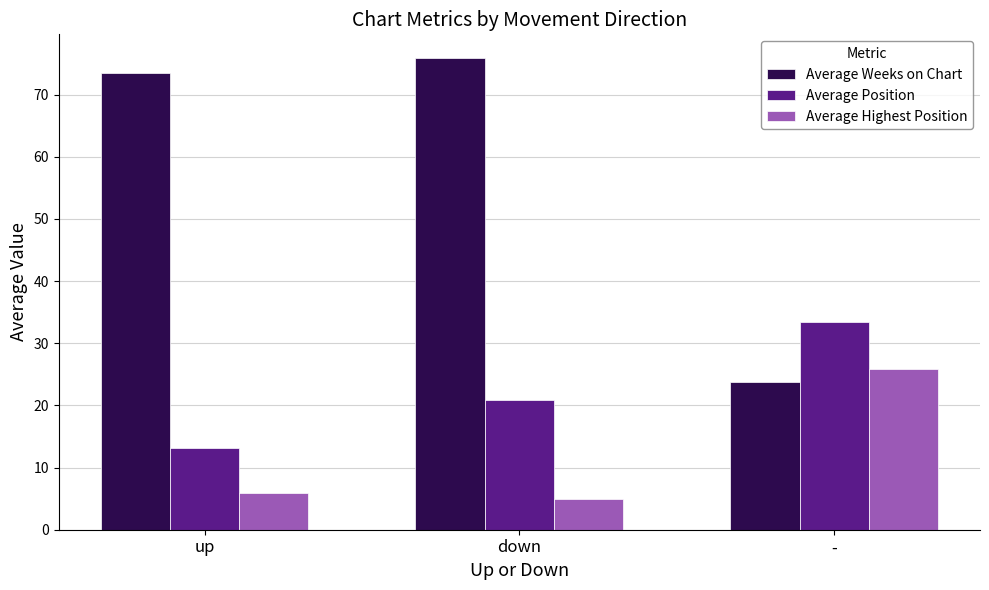

How many groups of bars are there?

3